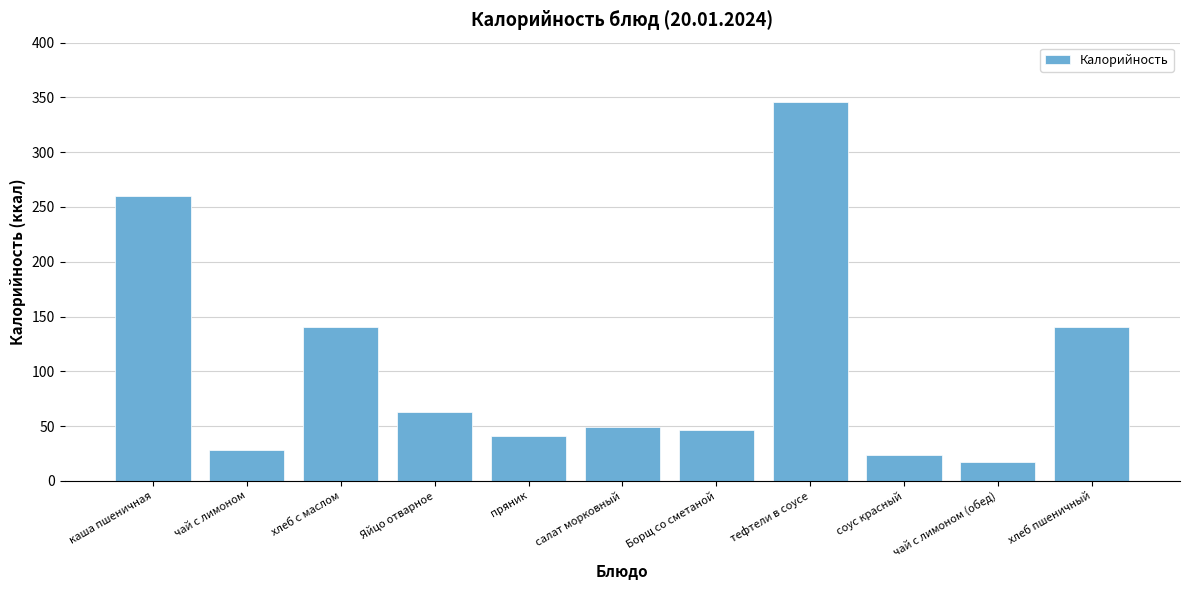

What is the label of the 5th bar from the left?

пряник